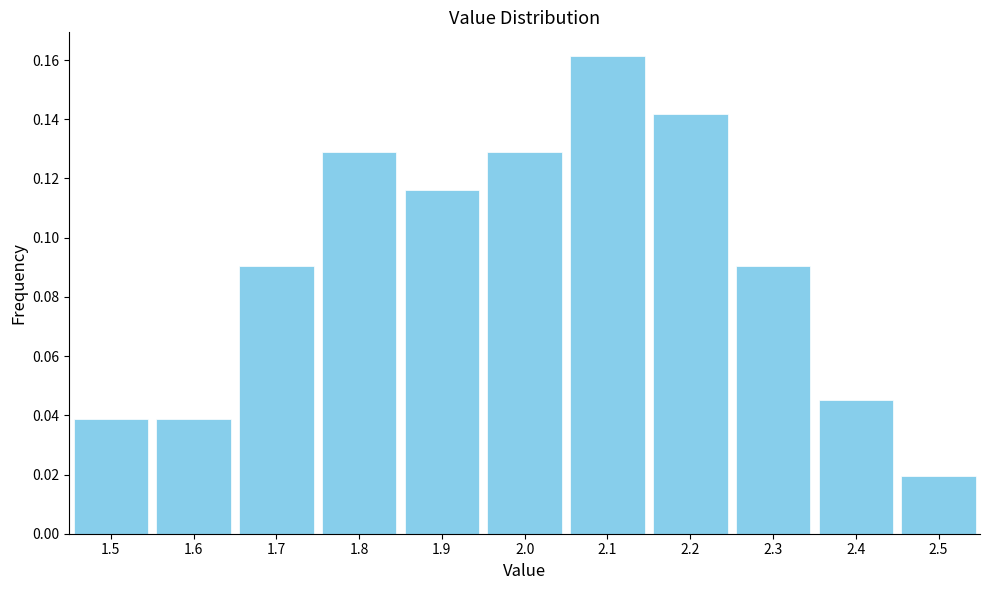

Reading left to right, list every bar in this chart as the range it spans on the x-axis followed by its height. The values are not printed on the chart, so give them approximately, as read against the axis.

1.45 to 1.55: 0.038
1.55 to 1.65: 0.038
1.65 to 1.75: 0.090
1.75 to 1.85: 0.130
1.85 to 1.95: 0.116
1.95 to 2.05: 0.130
2.05 to 2.15: 0.162
2.15 to 2.25: 0.142
2.25 to 2.35: 0.090
2.35 to 2.45: 0.046
2.45 to 2.55: 0.020